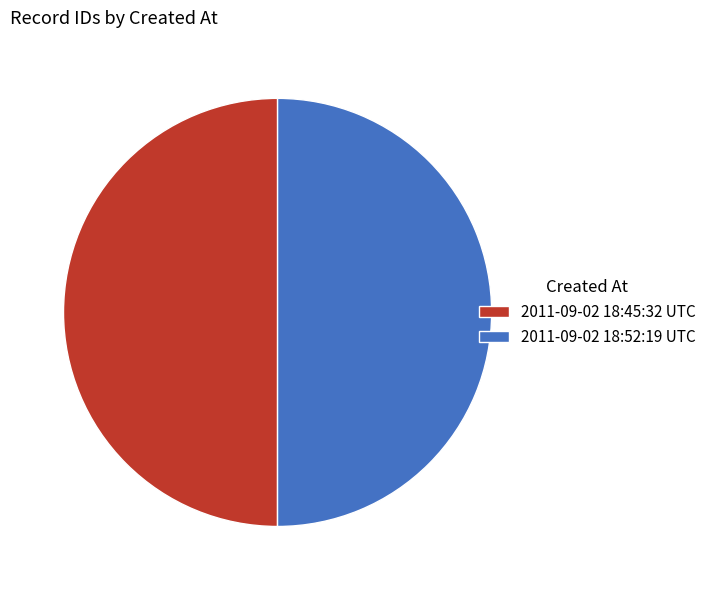

Is it true that 2011-09-02 18:52:19 UTC is 50% of the pie?

True